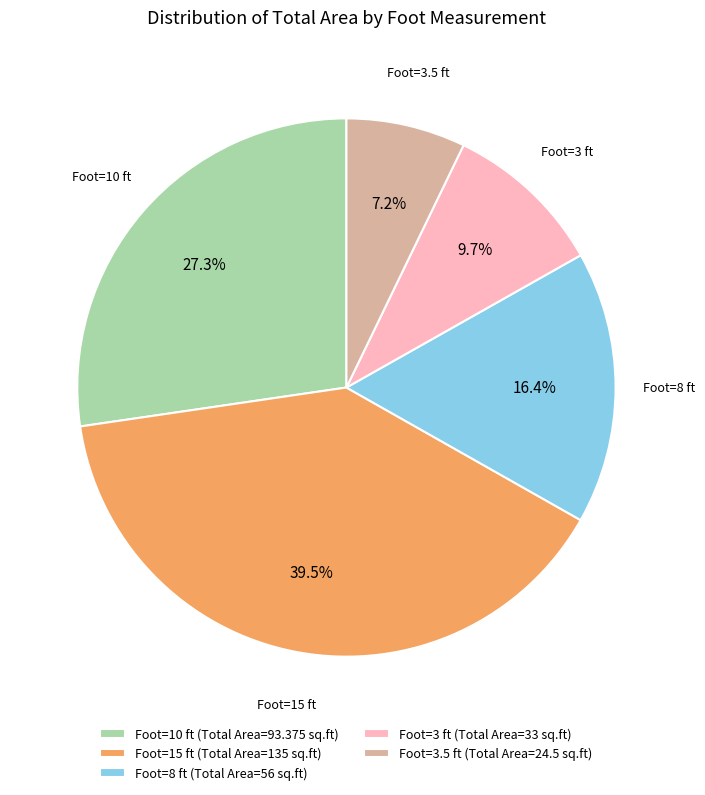

Is the sum of Foot=10 ft (Total Area=93.375 sq.ft) and Foot=3 ft (Total Area=33 sq.ft) greater than half?

No